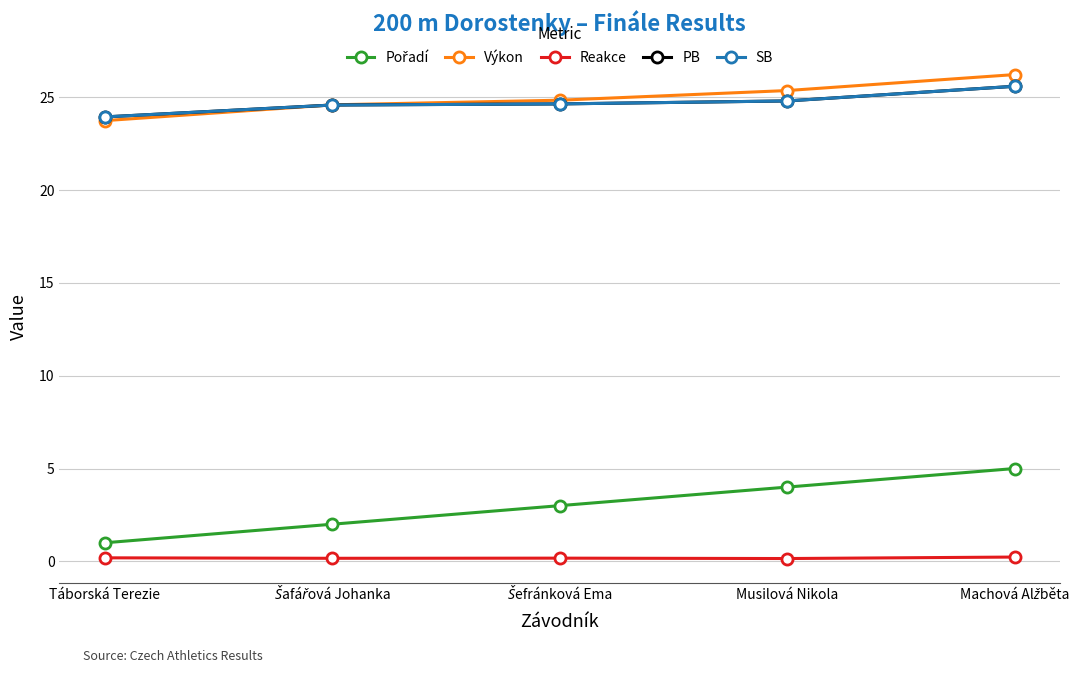

Does the chart have visible grid lines?

Yes